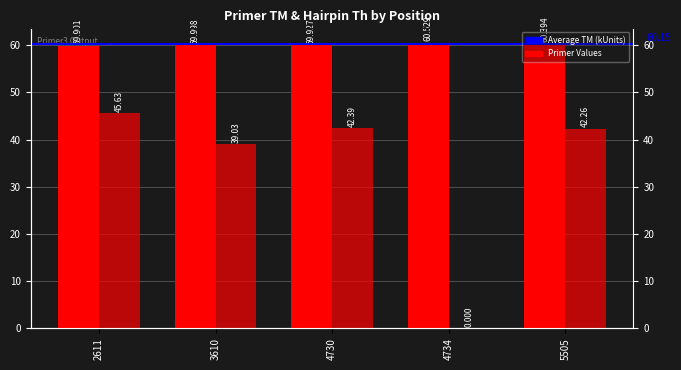

Reading right to left, extract all data points from this chart.

PRIMER_RIGHT_0_TM: 60.4	60.5	59.9	60.0	59.9
PRIMER_RIGHT_0_HAIRPIN_TH: 42.3	0.0	42.4	39.0	45.6